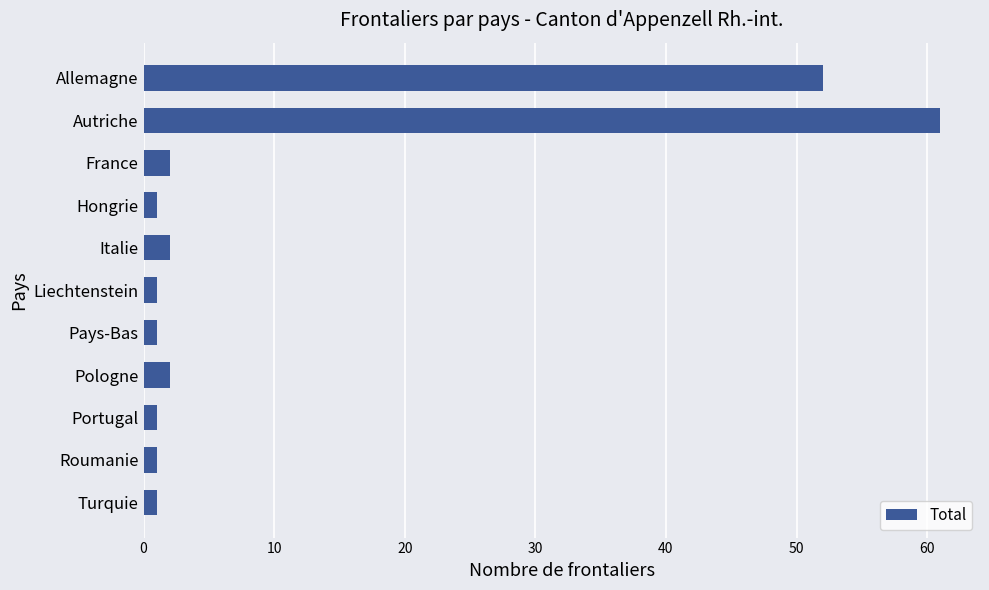

Where is the data nearest to the value 31?

Allemagne